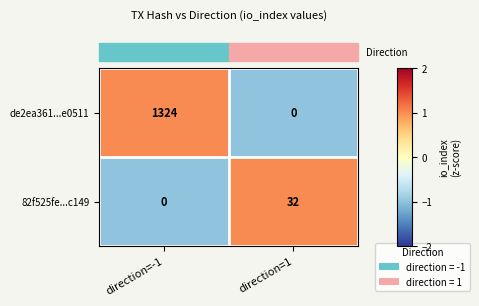

Which series has the largest range (max minus min)?

de2ea361...e0511